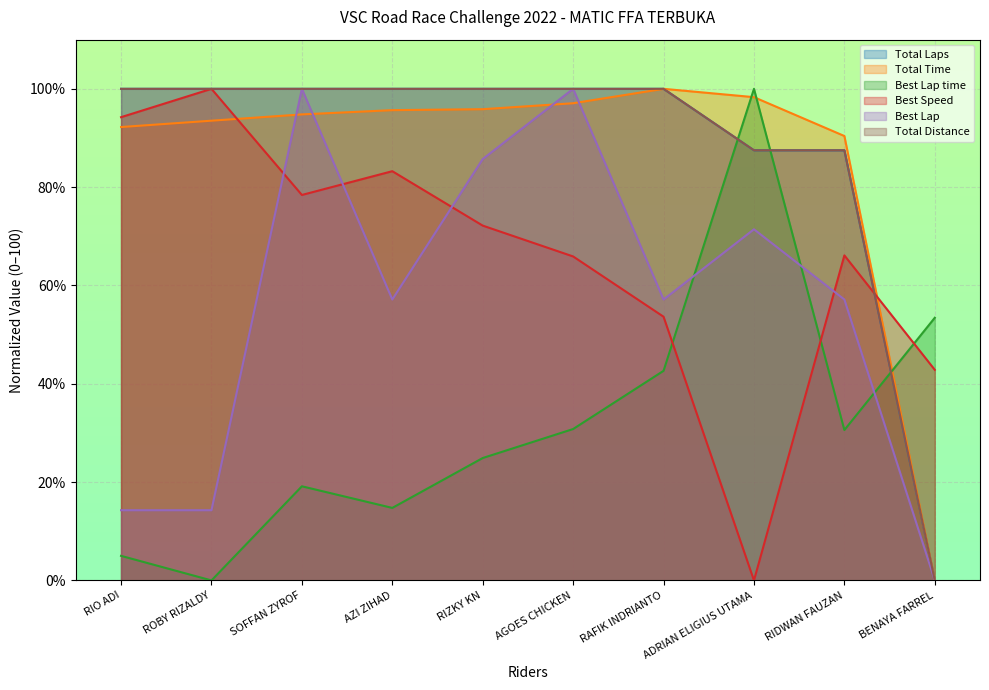

At which category is the sum across all series the highest?

AGOES CHICKEN